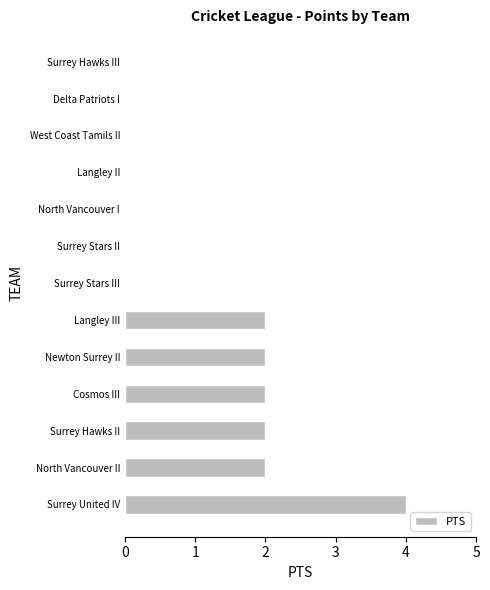

What is the maximum value shown in the chart?

4